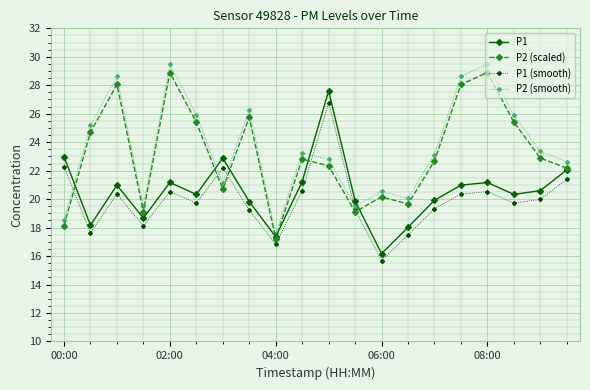

Is this an area chart (filled region under the line)?

No